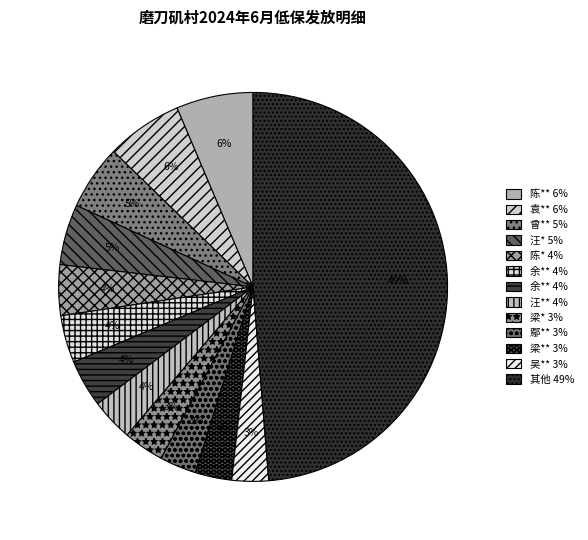

Count the number of slices in the pie.

13